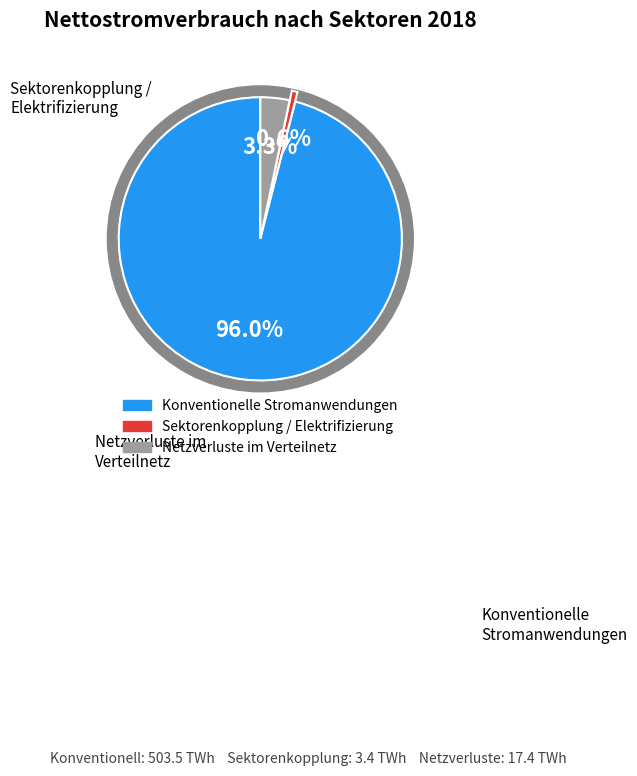

To the nearest percent, what is the average slice percentage?

33%